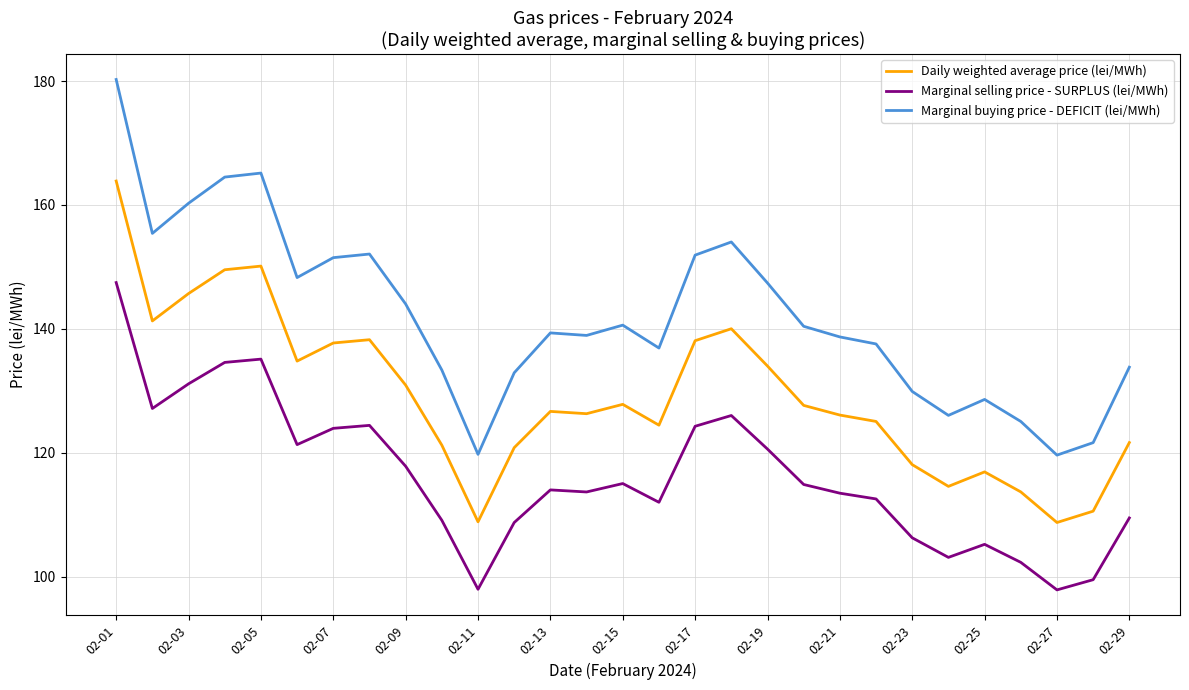

Which series has the largest range (max minus min)?

Marginal buying price - DEFICIT (lei/MWh)